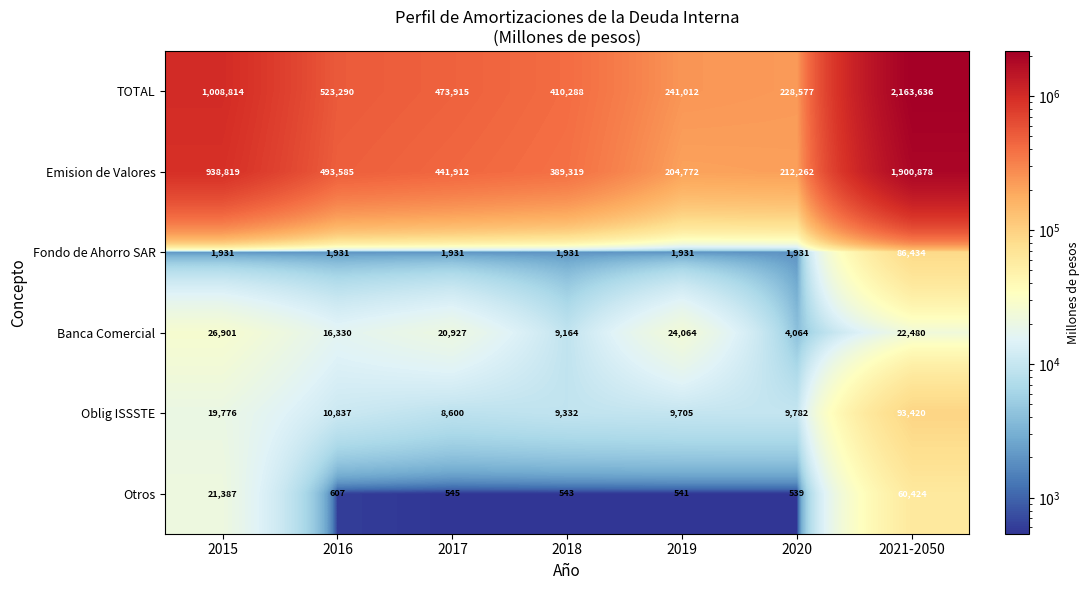

Which series has the widest spread of values?

TOTAL